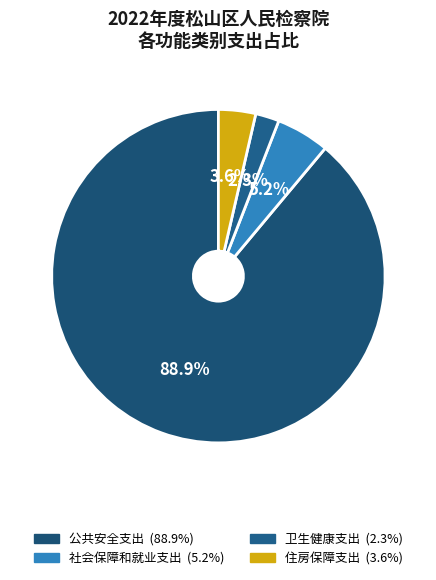

Do 住房保障支出 and 社会保障和就业支出 together represent more than half of the pie?

No